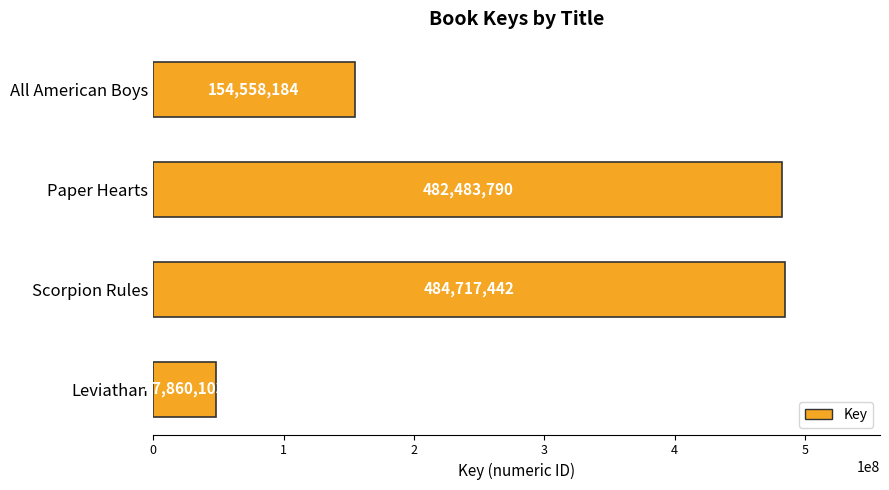

What is the sum of all values?

1169619519